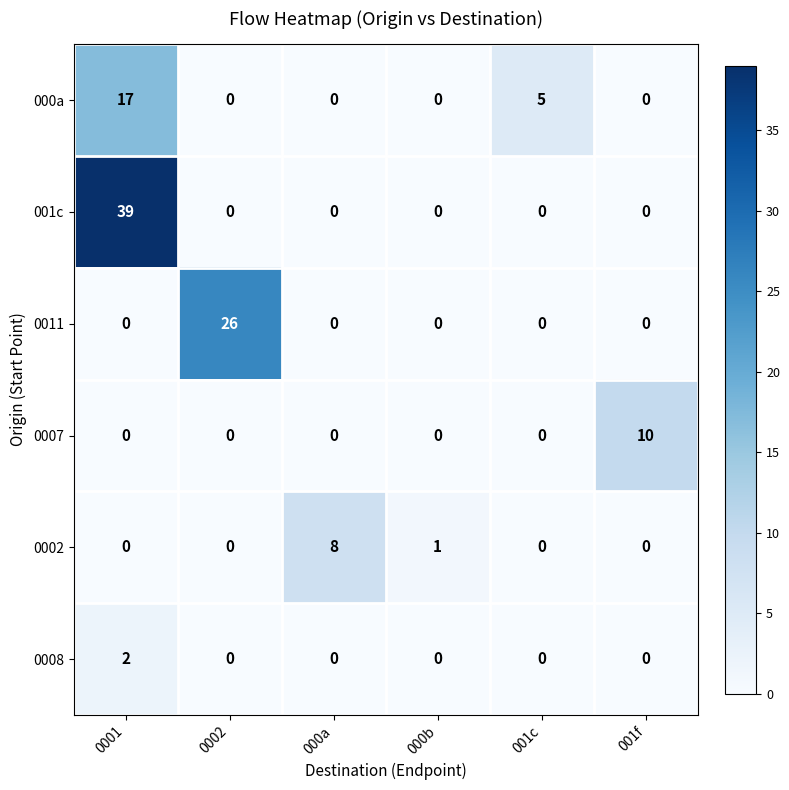

At which category is the sum across all series the highest?

0001